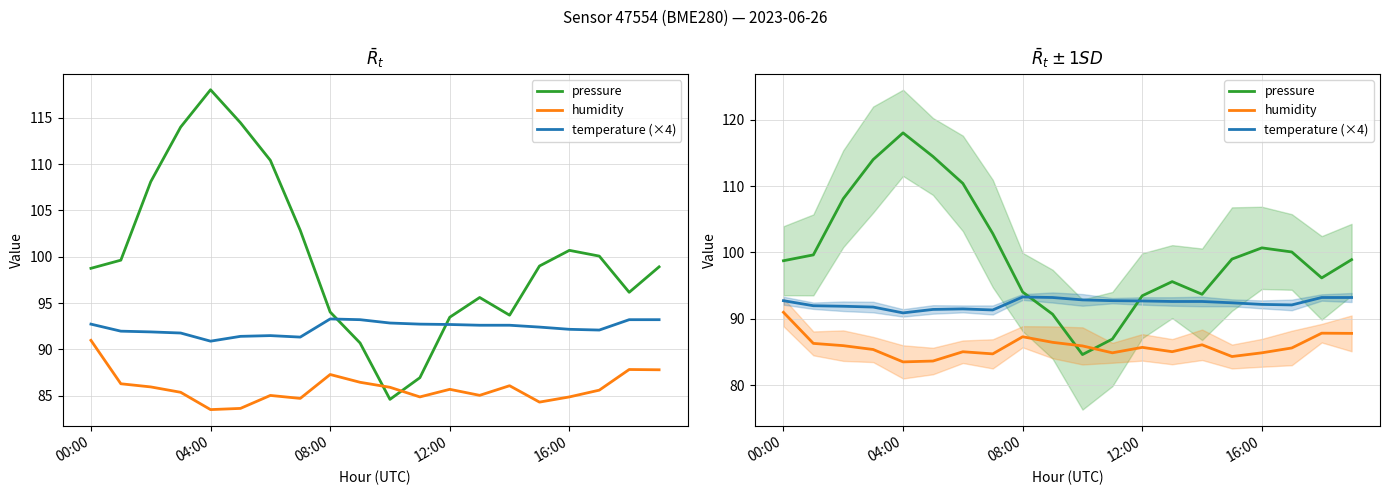

Reading right to left, extract all data points from this chart.

pressure: 98.9	96.2	100.1	100.7	99.0	93.7	95.6	93.5	86.9	84.6	90.7	94.0	102.8	110.4	114.5	118.0	114.0	108.1	99.6	98.7
humidity: 87.8	87.8	85.6	84.9	84.3	86.1	85.0	85.7	84.9	85.9	86.4	87.3	84.7	85.0	83.6	83.5	85.4	85.9	86.3	91.0
temperature (×4): 93.2	93.2	92.1	92.2	92.4	92.6	92.6	92.7	92.7	92.8	93.2	93.3	91.3	91.5	91.4	90.9	91.8	91.9	92.0	92.7